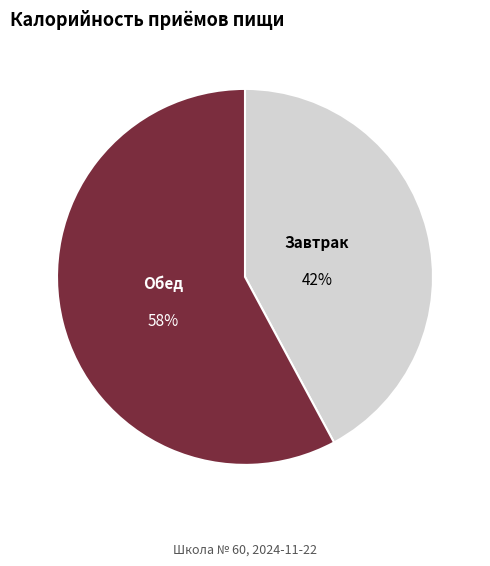

To the nearest percent, what is the average slice percentage?

50%